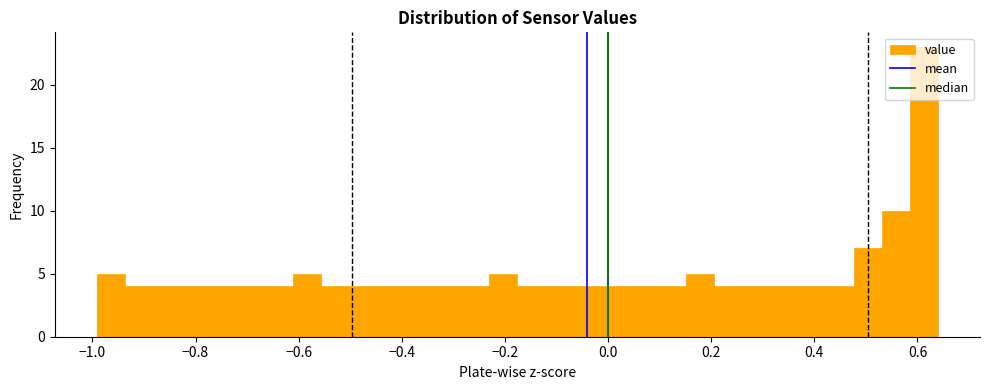

Read against the x-axis, roughly where is the centre of the tallest bar?

0.62